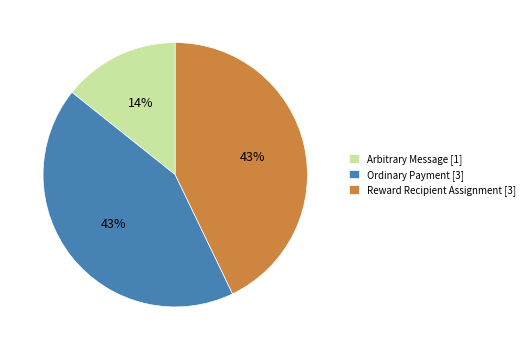

What is the smallest slice in the pie chart?

Arbitrary Message [1]